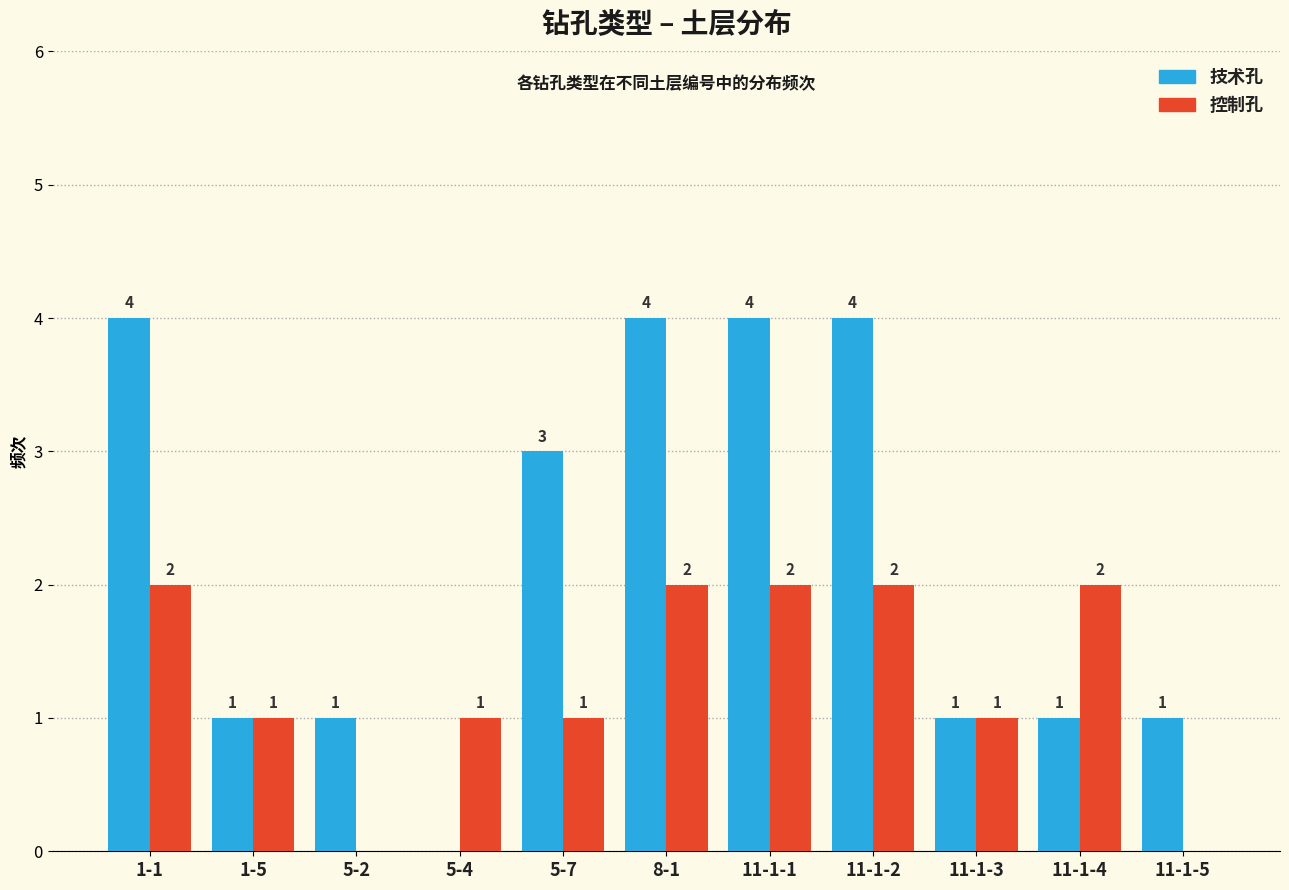

Reading right to left, extract all data points from this chart.

技术孔: 11-1-5=1	11-1-4=1	11-1-3=1	11-1-2=4	11-1-1=4	8-1=4	5-7=3	5-4=0	5-2=1	1-5=1	1-1=4
控制孔: 11-1-5=0	11-1-4=2	11-1-3=1	11-1-2=2	11-1-1=2	8-1=2	5-7=1	5-4=1	5-2=0	1-5=1	1-1=2